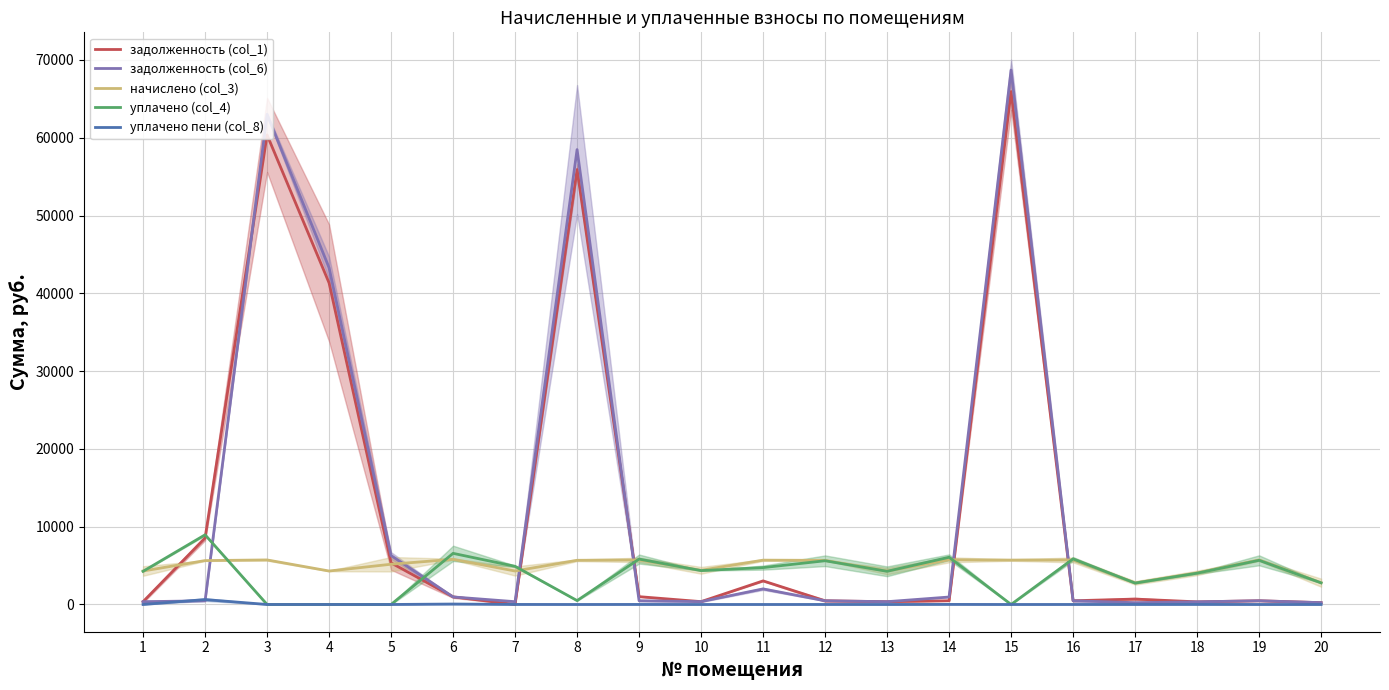

Between 19 and 17, which is larger?

17